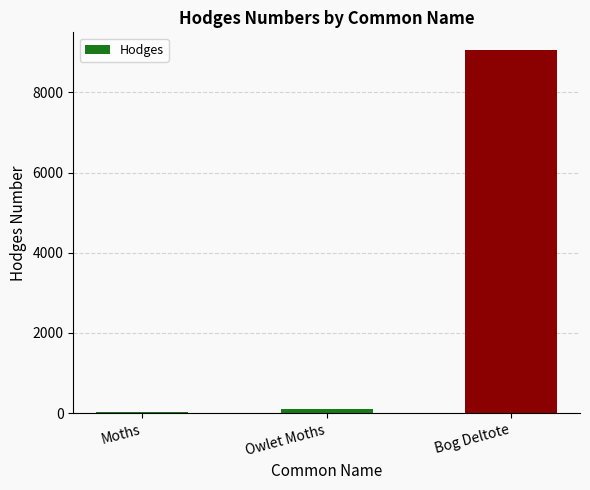

At which label is the value closest to 4537?

Owlet Moths